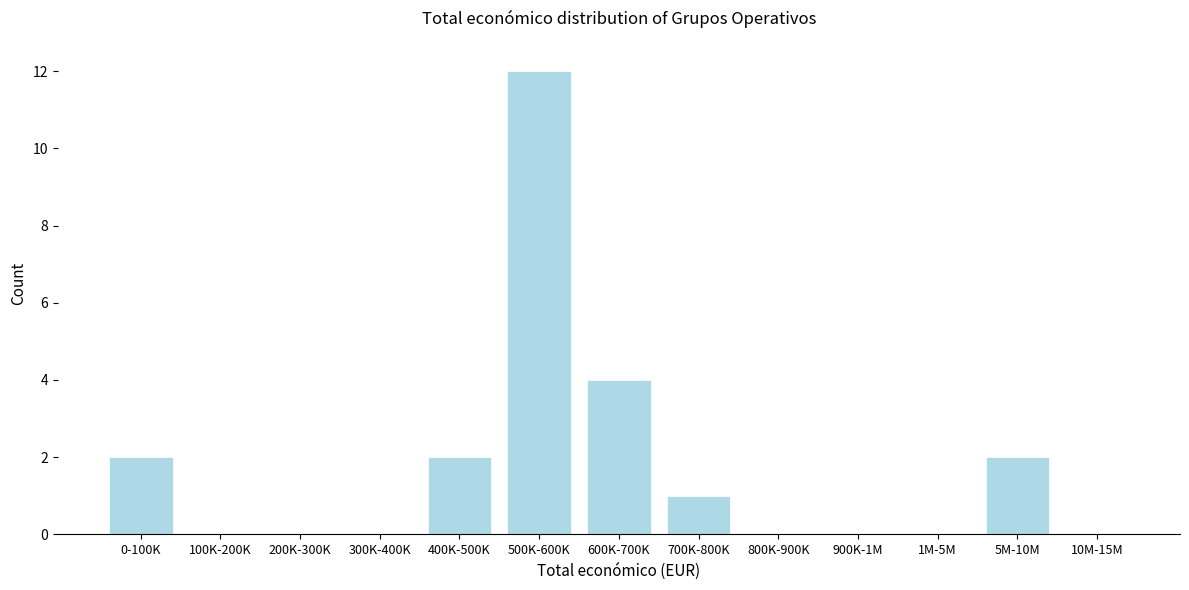

Reading left to right, list all the values displayed in this chart.

0-100K=2	100K-200K=0	200K-300K=0	300K-400K=0	400K-500K=2	500K-600K=12	600K-700K=4	700K-800K=1	800K-900K=0	900K-1M=0	1M-5M=0	5M-10M=2	10M-15M=0